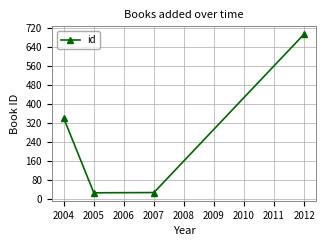

How many categories are shown in the chart?

4